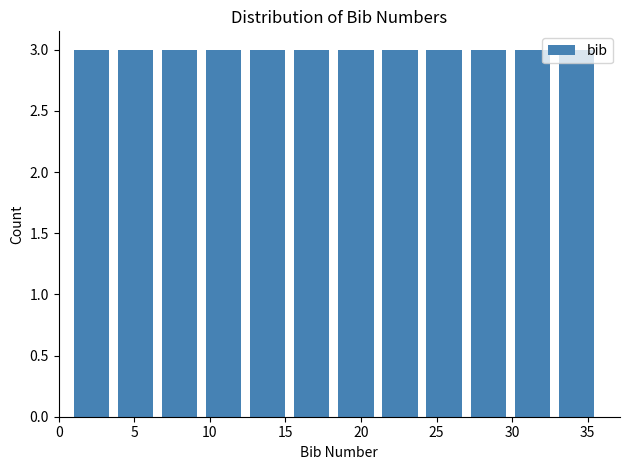

Reading left to right, transcribe this chart: for each bar, give the range it covers on the x-axis and its height. Neither the bar edges nor the heights are printed on the chart, so give them approximately, as read against the axes.

1.0 to 4.0: 3
4.0 to 7.0: 3
7.0 to 10.0: 3
10.0 to 12.5: 3
12.5 to 15.5: 3
15.5 to 18.5: 3
18.5 to 21.5: 3
21.5 to 24.5: 3
24.5 to 27.5: 3
27.5 to 30.0: 3
30.0 to 33.0: 3
33.0 to 36.0: 3